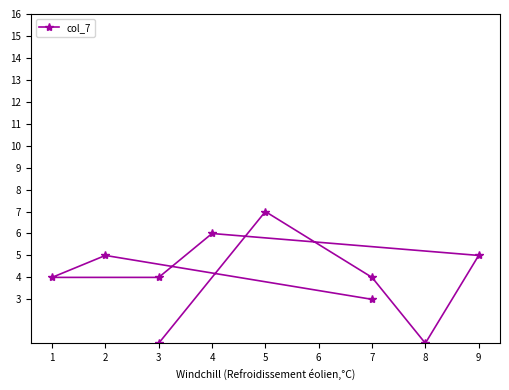

Does the chart have visible grid lines?

No